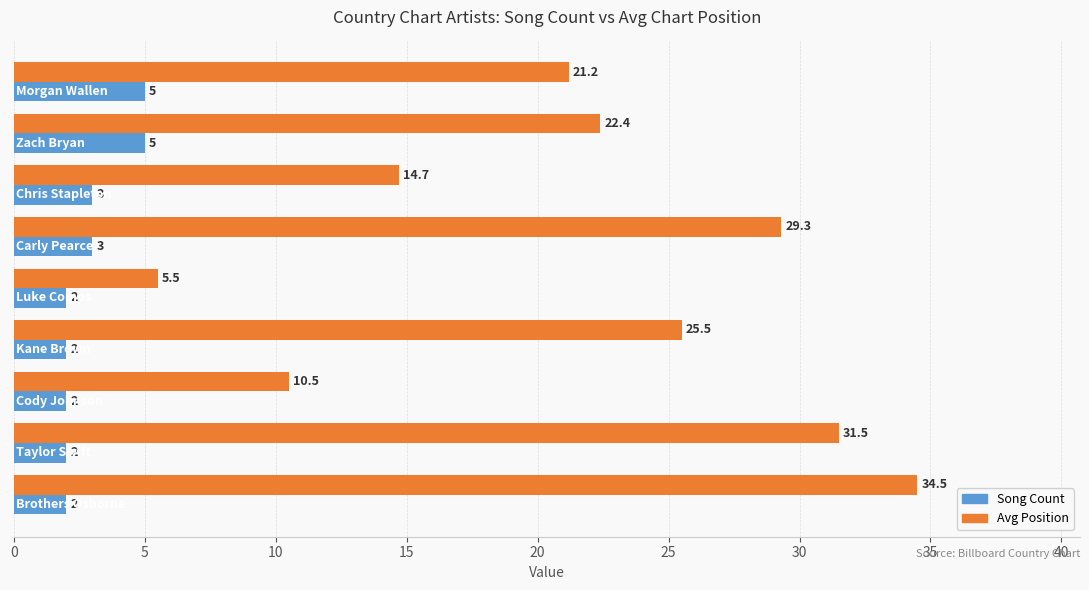

What is the sum of all Avg Position values?

195.1